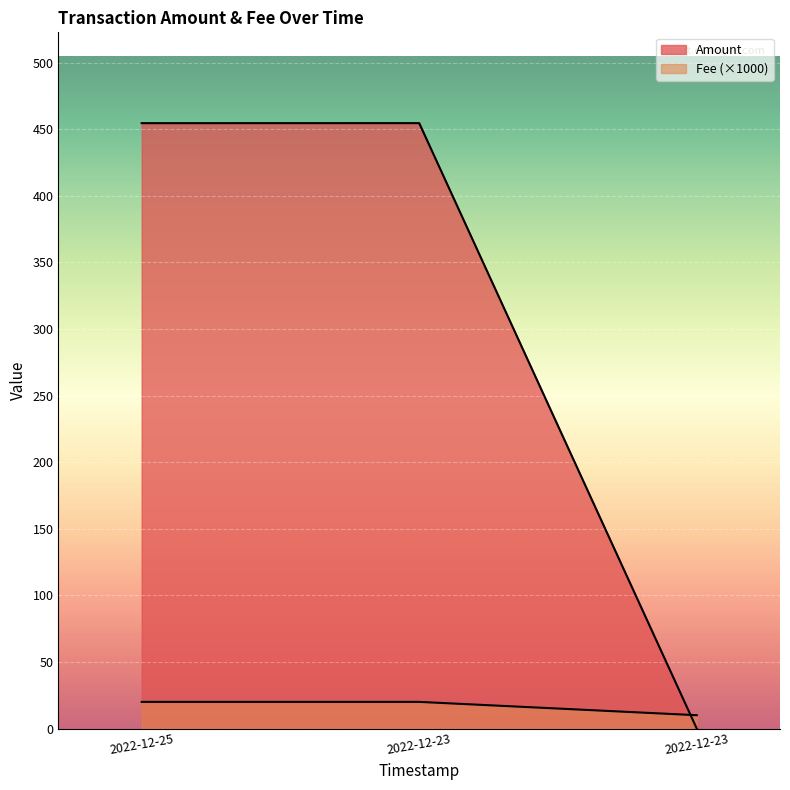

Count the number of data series in this chart.

2